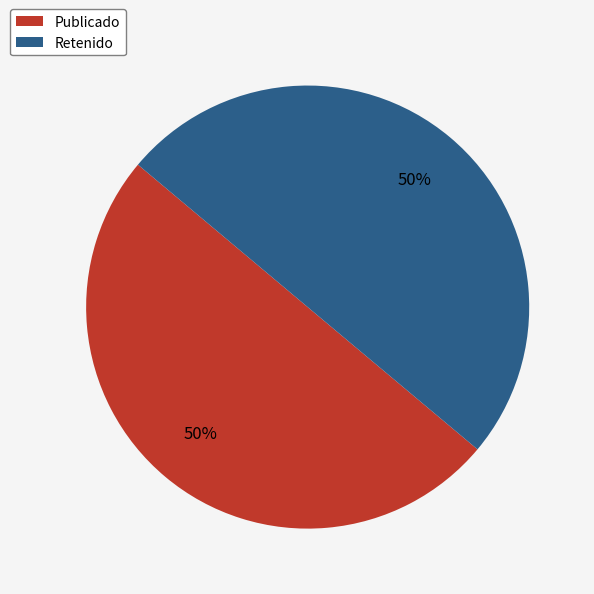

To the nearest percent, what is the average slice percentage?

50%